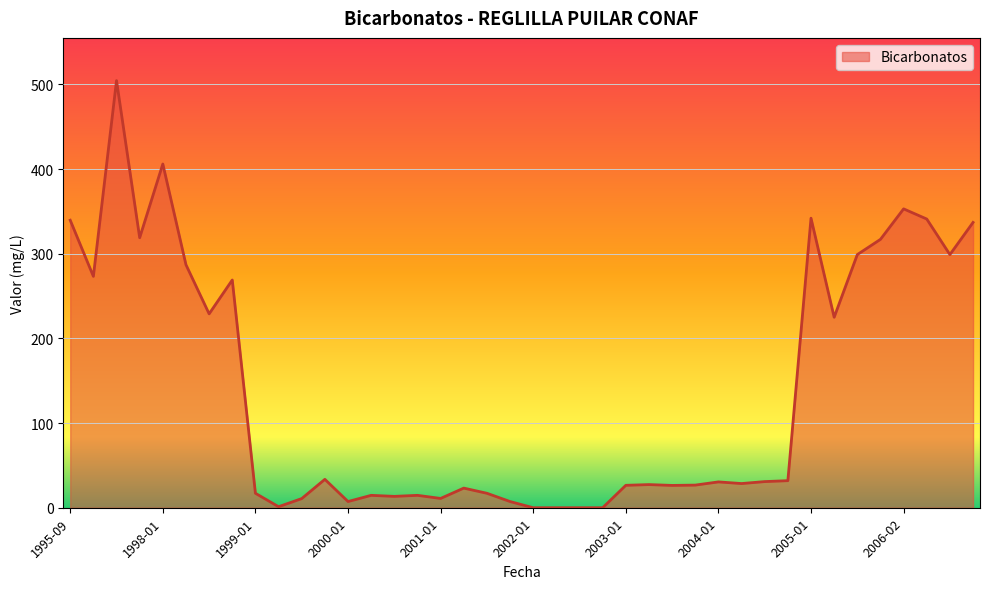

True or false: the data has more than 1 interior local peaks.

True